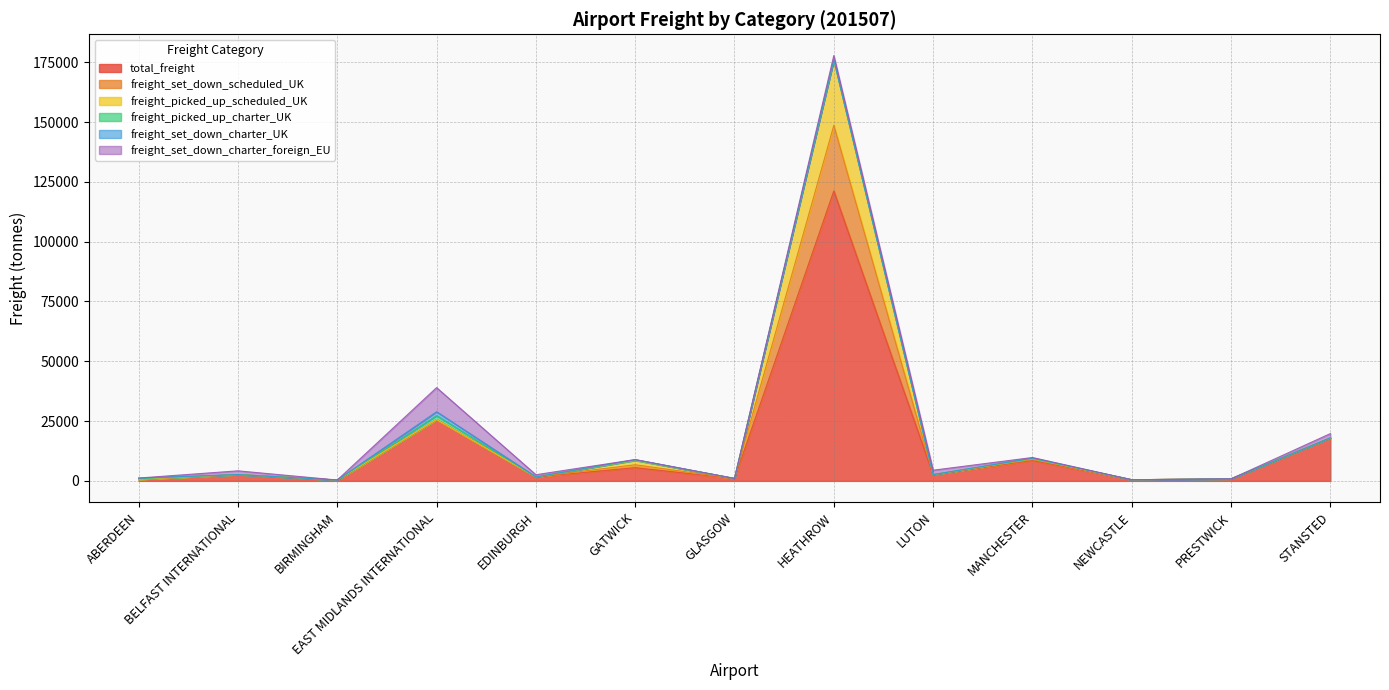

At which category is the sum across all series the highest?

HEATHROW